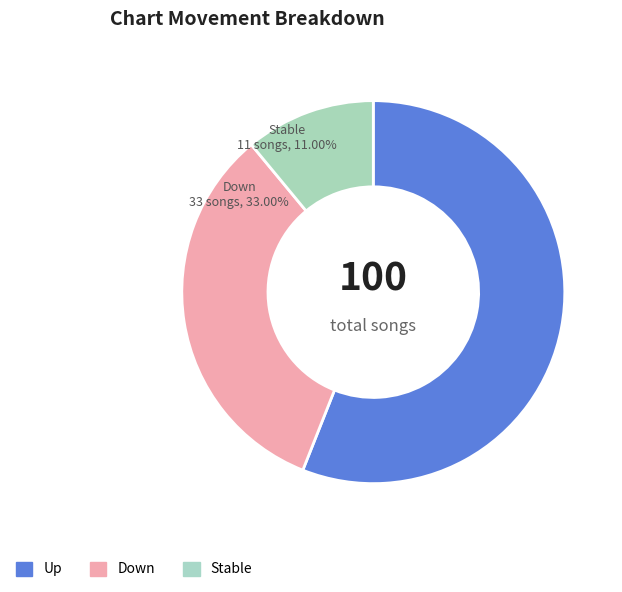

What is the ratio of the value at Down to the value at Up?

0.6